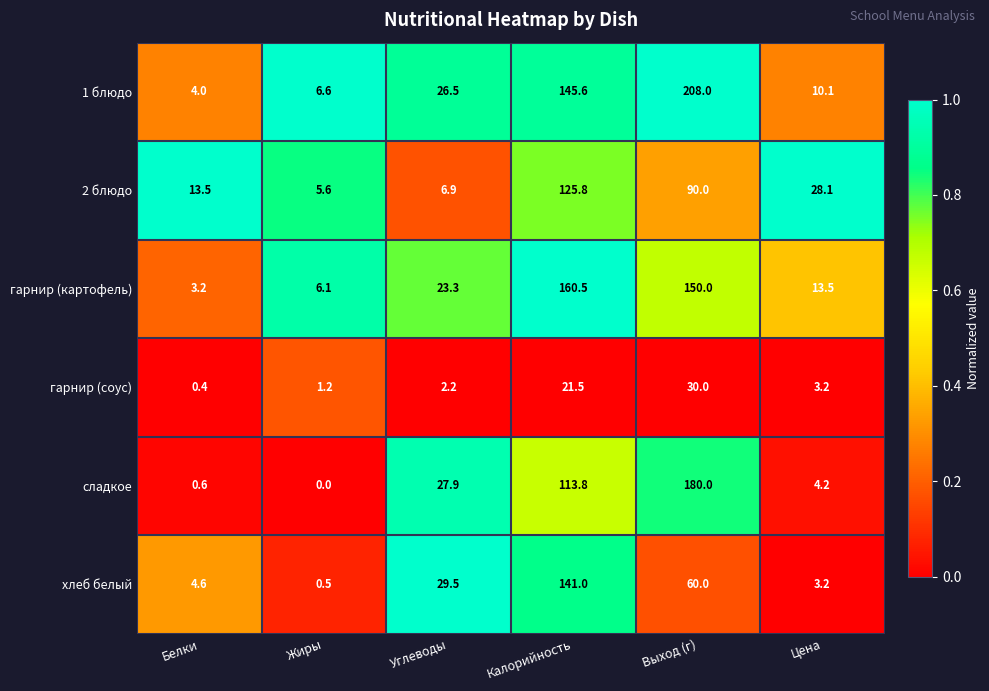

At which category is the sum across all series the highest?

Выход (г)